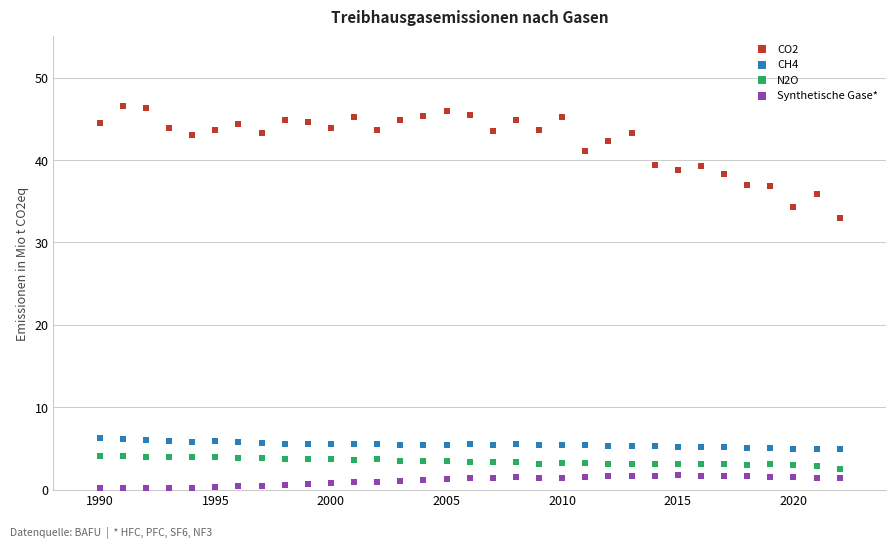

Across all series, what Y value is closest to 23?

32.9